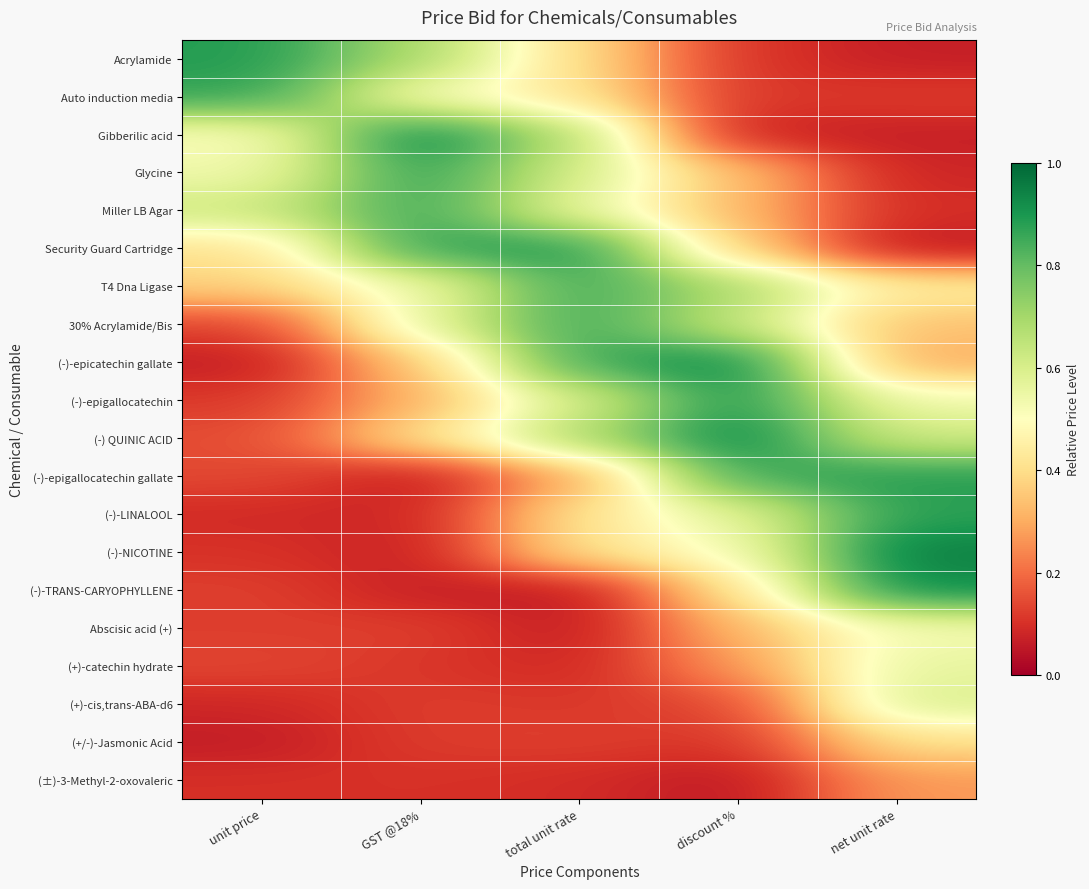

Between GST @18% and unit price, which is larger?

unit price